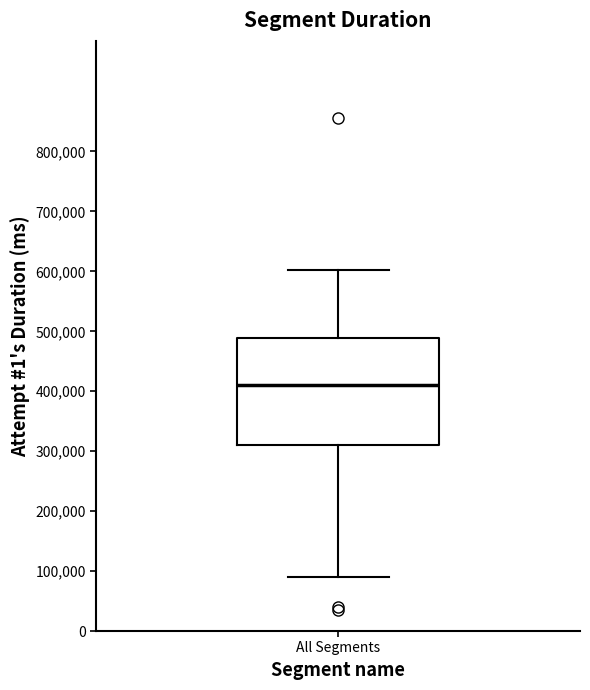

Where is the upper edge of the box for All Segments on the y-axis? The values are not printed on the chart, so give them approximately, as read against the axis.

490000